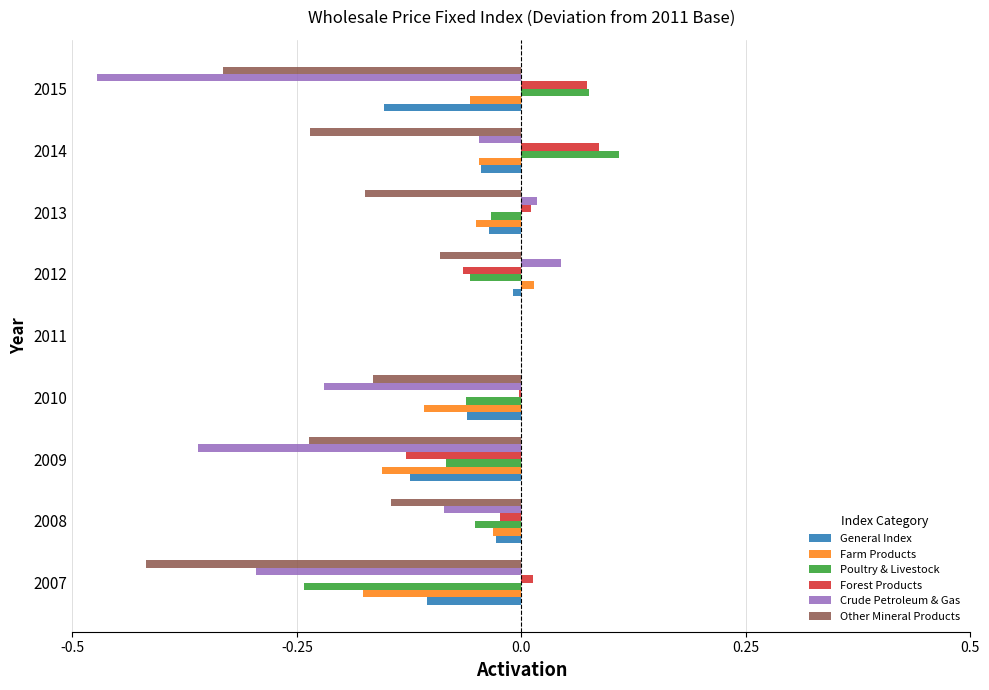

Which category has the highest value in the Crude Petroleum & Gas series?

2012